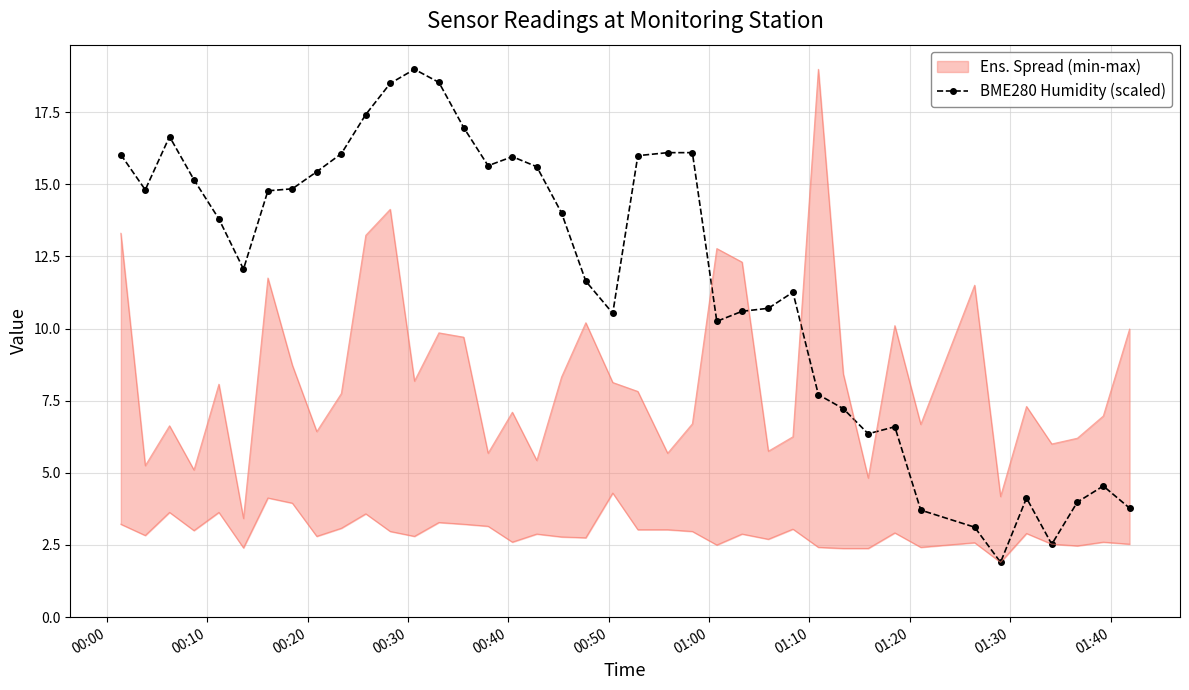

What is the maximum value for BME280 Humidity (scaled)?

19.0